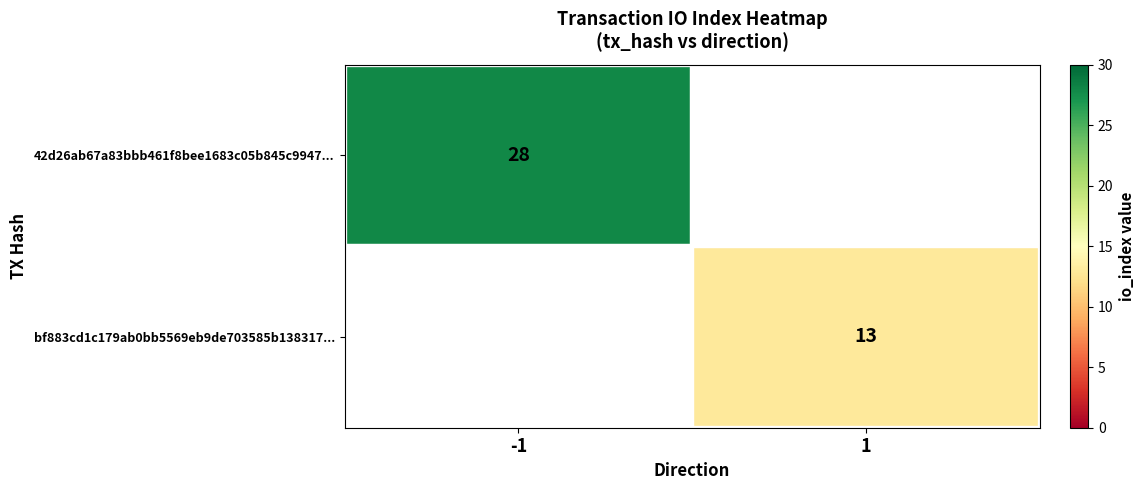

How many categories are shown in the chart?

2